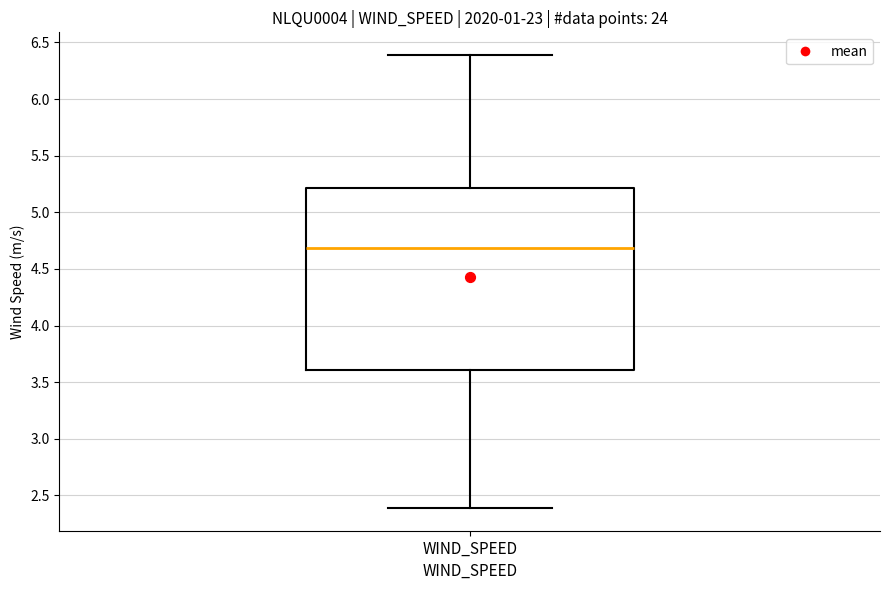

Read this box plot against the y-axis: the position of the median line, the range covered by the box, and the ends of both whiskers. The values are not printed on the chart, so give them approximately, as read against the axis.

median 4.7, box 3.6 to 5.2, whiskers 2.4 to 6.4